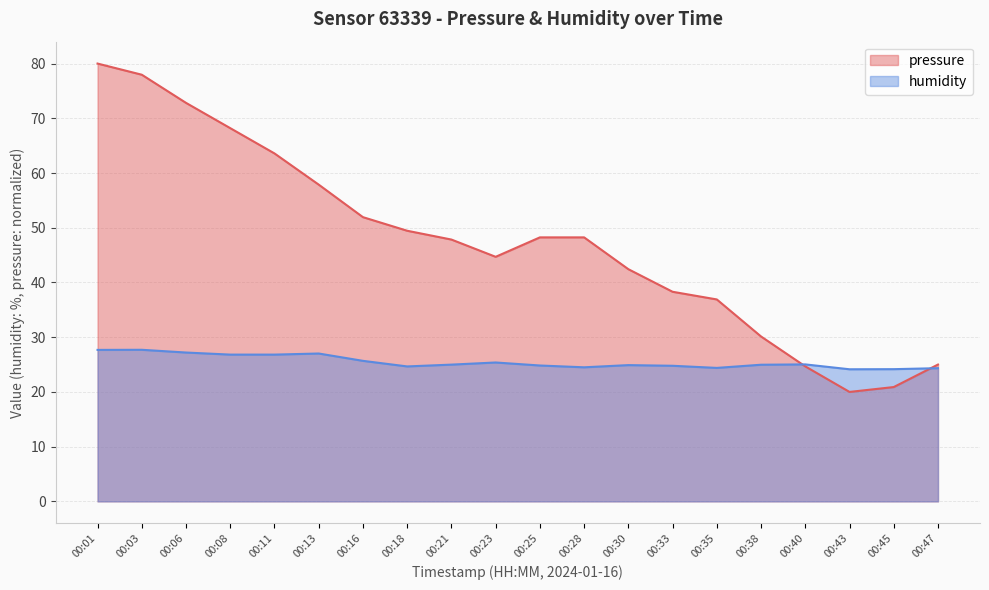

Which category has the highest value across all series?

00:01